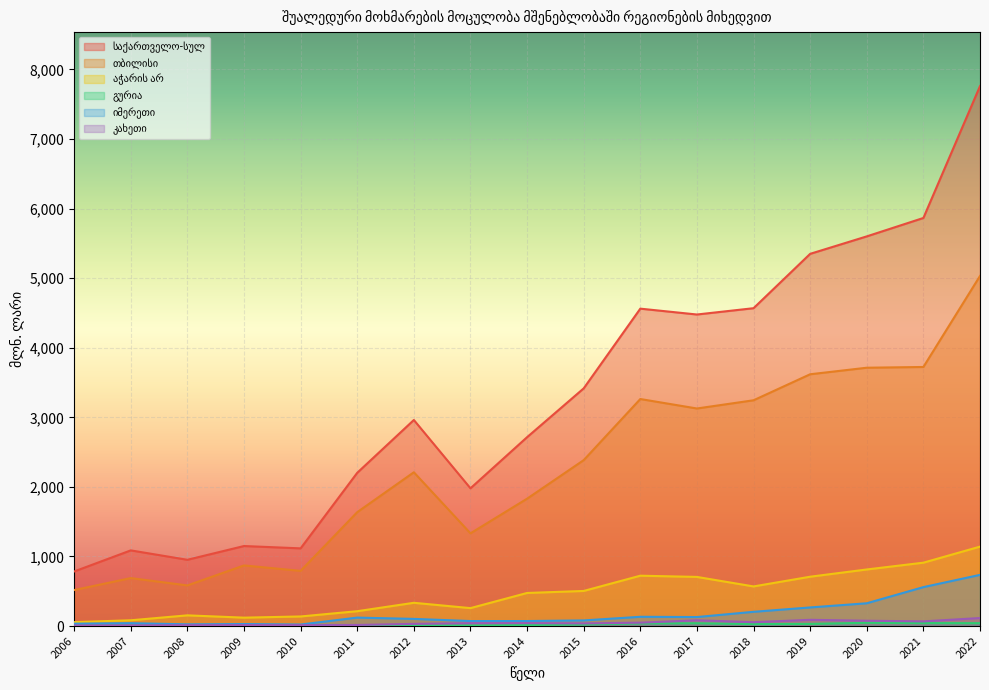

What is the average value of the კახეთი series?

44.9